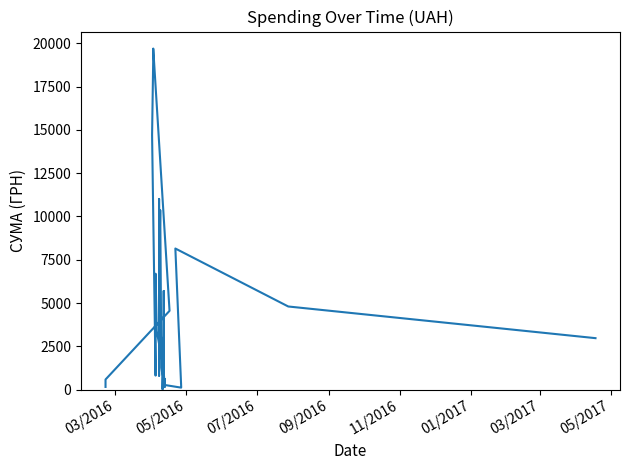

True or false: the data has more than 2 interior local peaks.

True